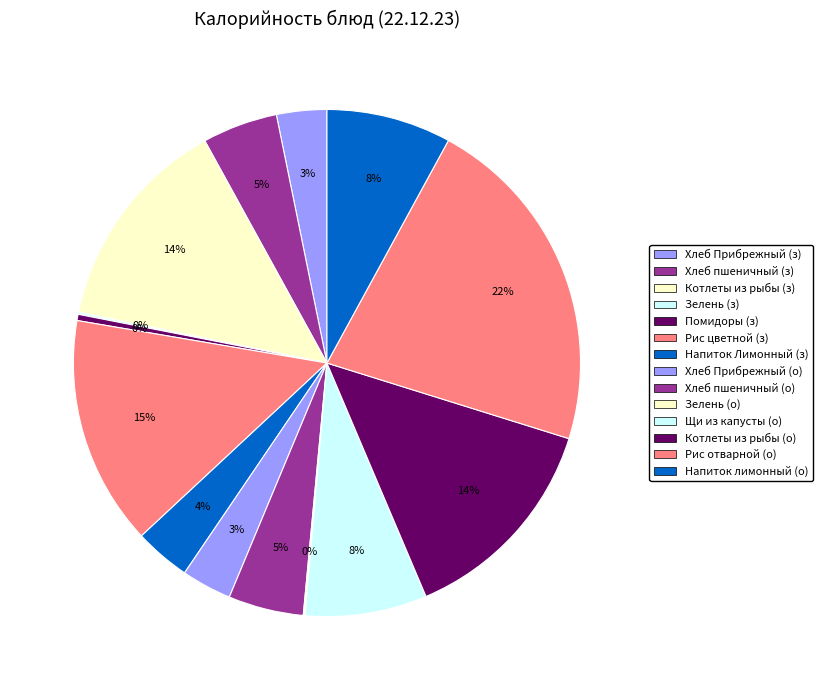

Does any single category account for the majority?

No